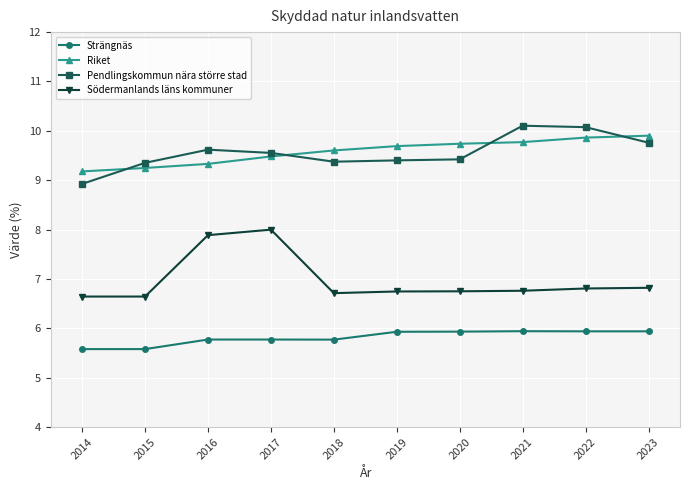

What are all the series names shown in the legend?

Strängnäs, Riket, Pendlingskommun nära större stad, Södermanlands läns kommuner